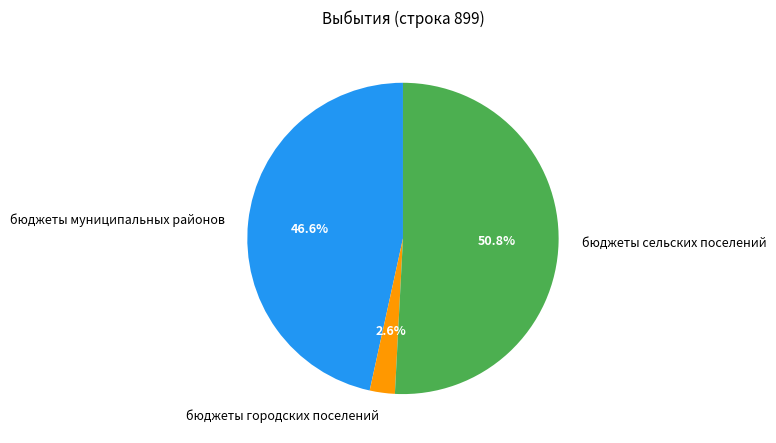

How many segments does this pie chart have?

3